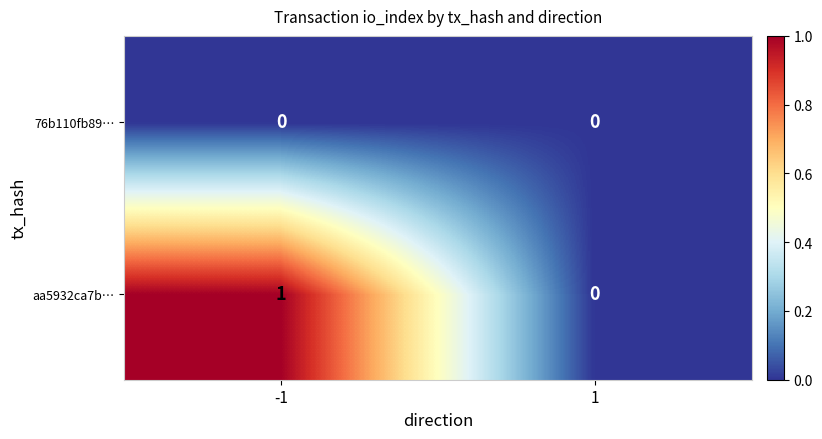

The value of aa5932ca7b… at -1 is 2. True or false?

False